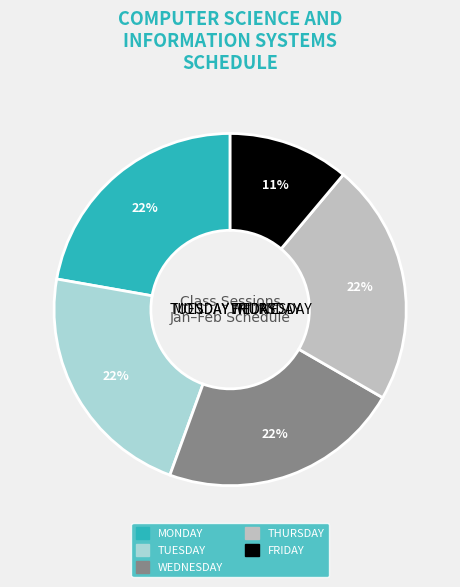

How many segments does this pie chart have?

8